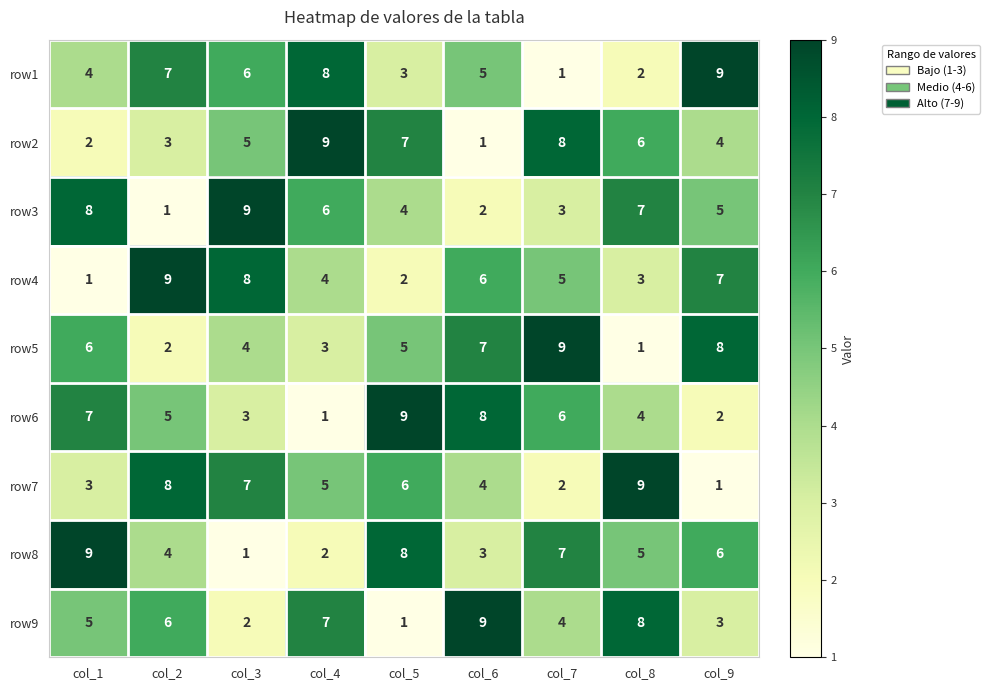

At how many categories does at least one series exceed 7?

9